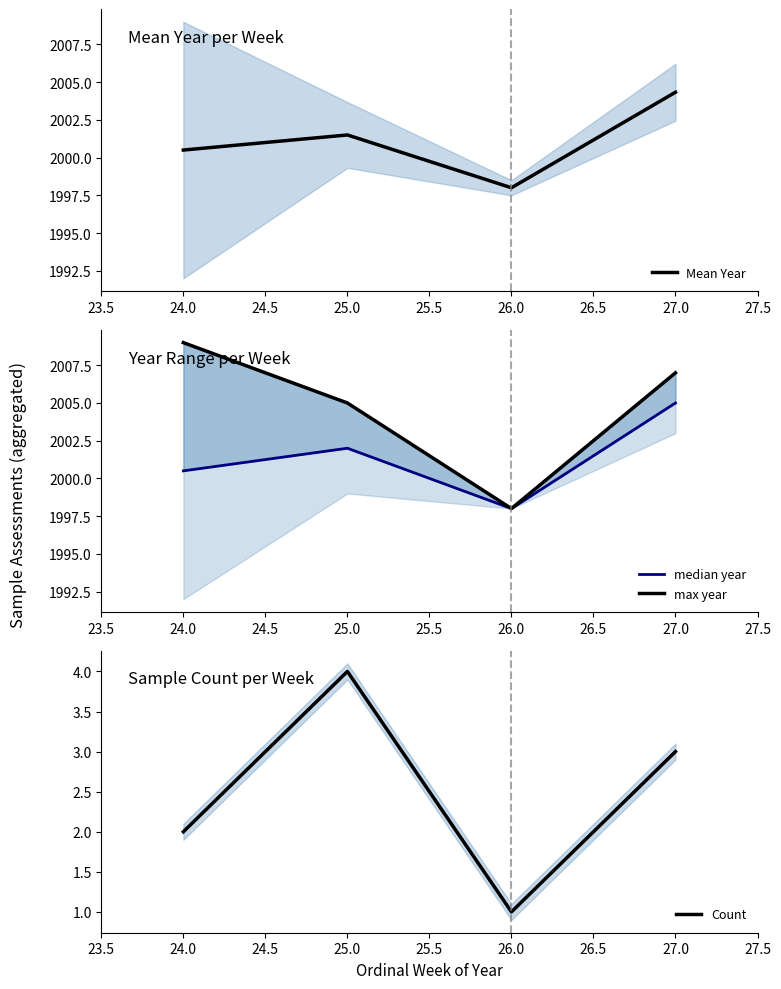

True or false: Mean Year has more than 2 interior local peaks.

False